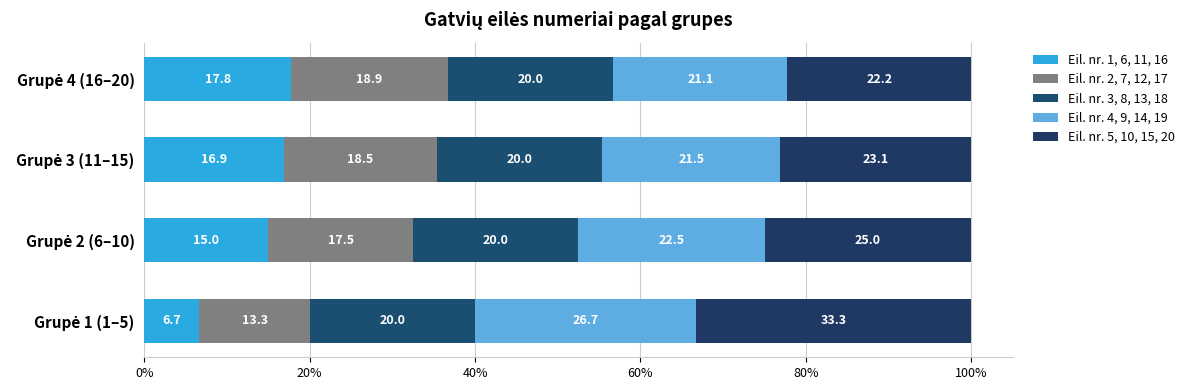

Reading right to left, transcribe all the data shown in this chart.

Eil. nr. 1, 6, 11, 16: 17.8	16.9	15.0	6.7
Eil. nr. 2, 7, 12, 17: 18.9	18.5	17.5	13.3
Eil. nr. 3, 8, 13, 18: 0.6	0.6	0.6	0.6
Eil. nr. 4, 9, 14, 19: 21.1	21.5	22.5	26.7
Eil. nr. 5, 10, 15, 20: 22.2	23.1	25.0	33.3